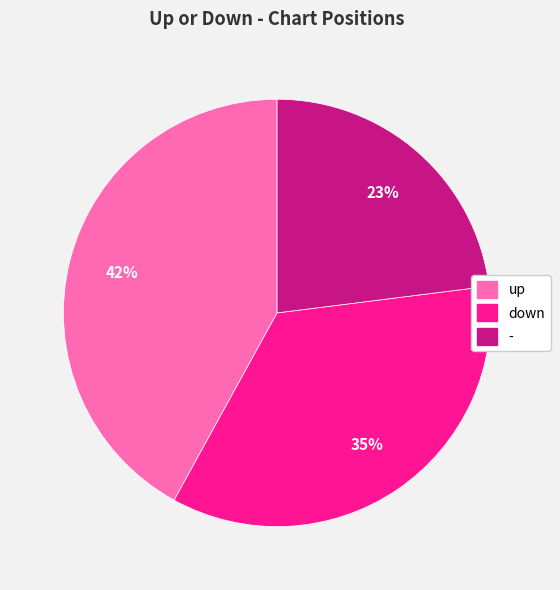

How many segments does this pie chart have?

3